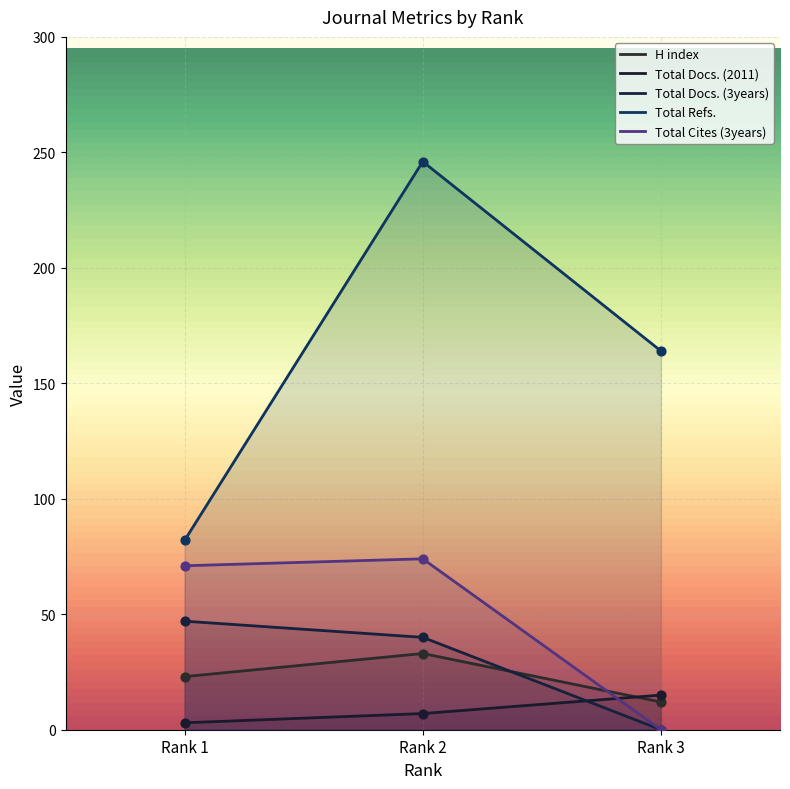

What are all the series names shown in the legend?

H index, Total Docs. (2011), Total Docs. (3years), Total Refs., Total Cites (3years)